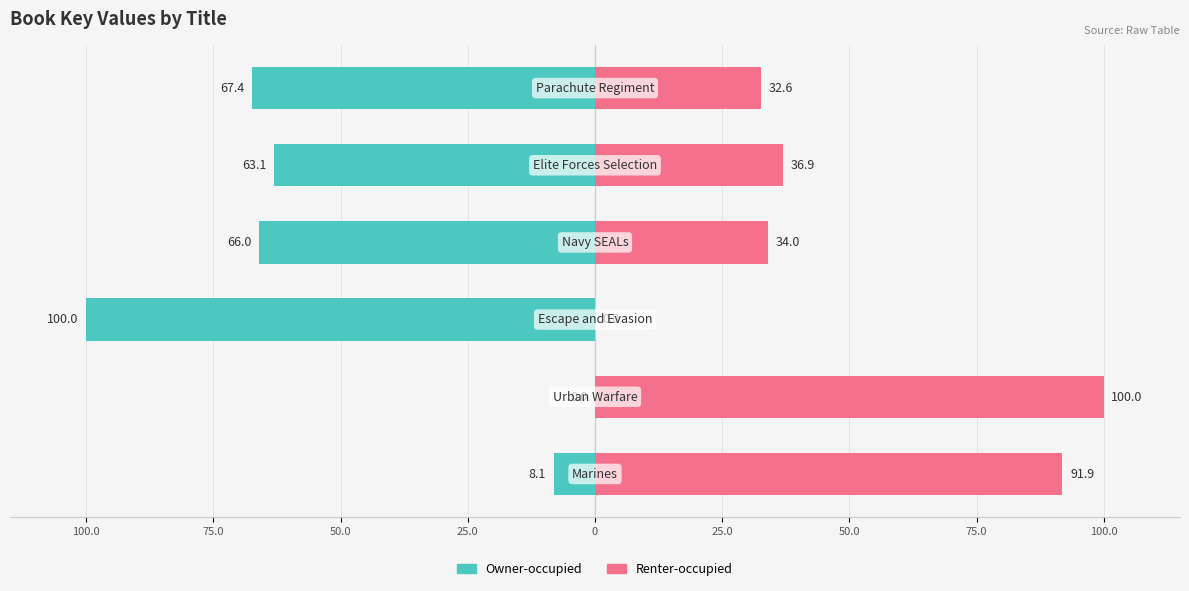

Is the value of Owner-occupied at 50.0 greater than the value of Renter-occupied at 75.0?

No